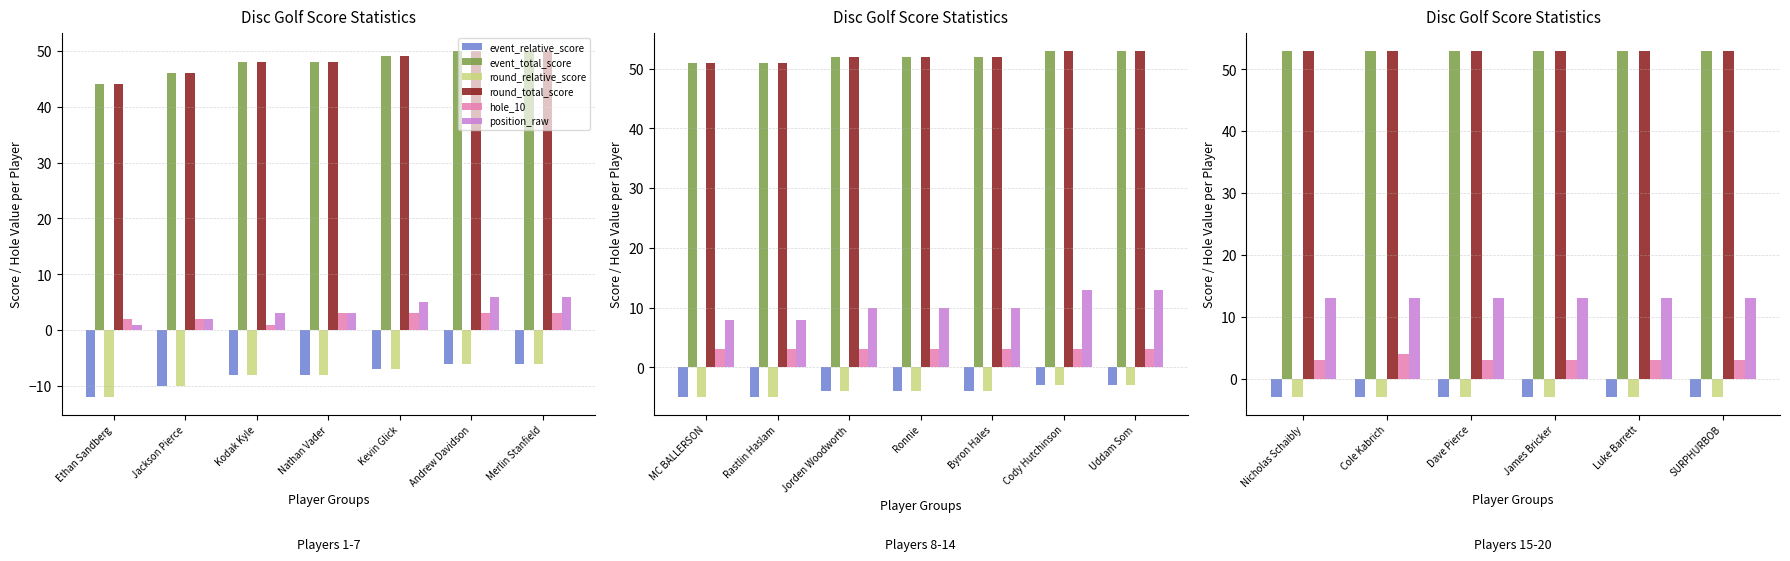

The value of hole_10 at Nicholas Schaibly is 4. True or false?

False